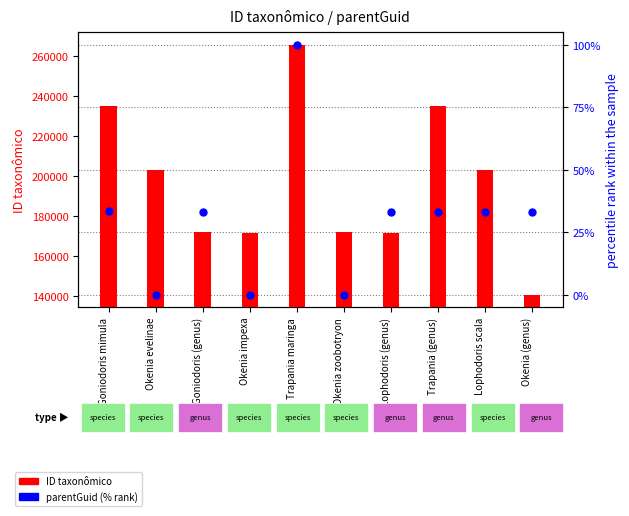

What are all the series names shown in the legend?

ID taxonômico, parentGuid (% rank)